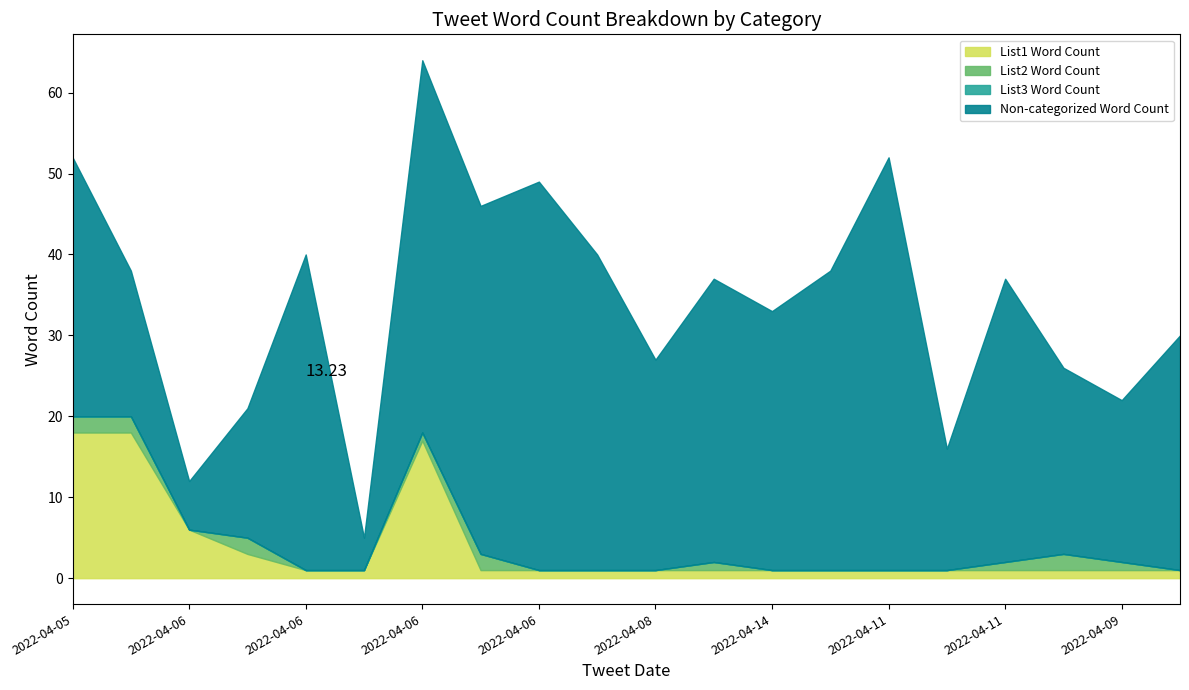

True or false: List3 Word Count and Non-categorized Word Count intersect in this chart.

False